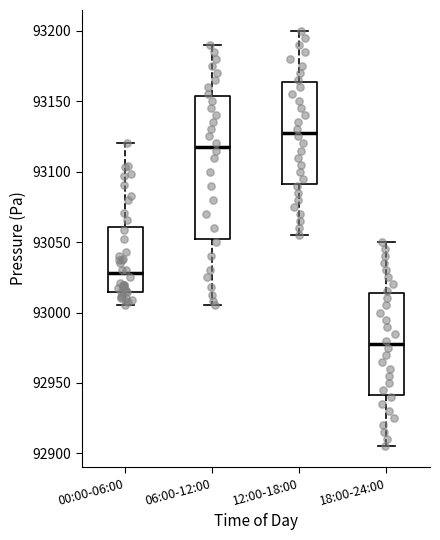

Comparing the boxes themselves (not the whiskers), which one is the tallest?

06:00-12:00